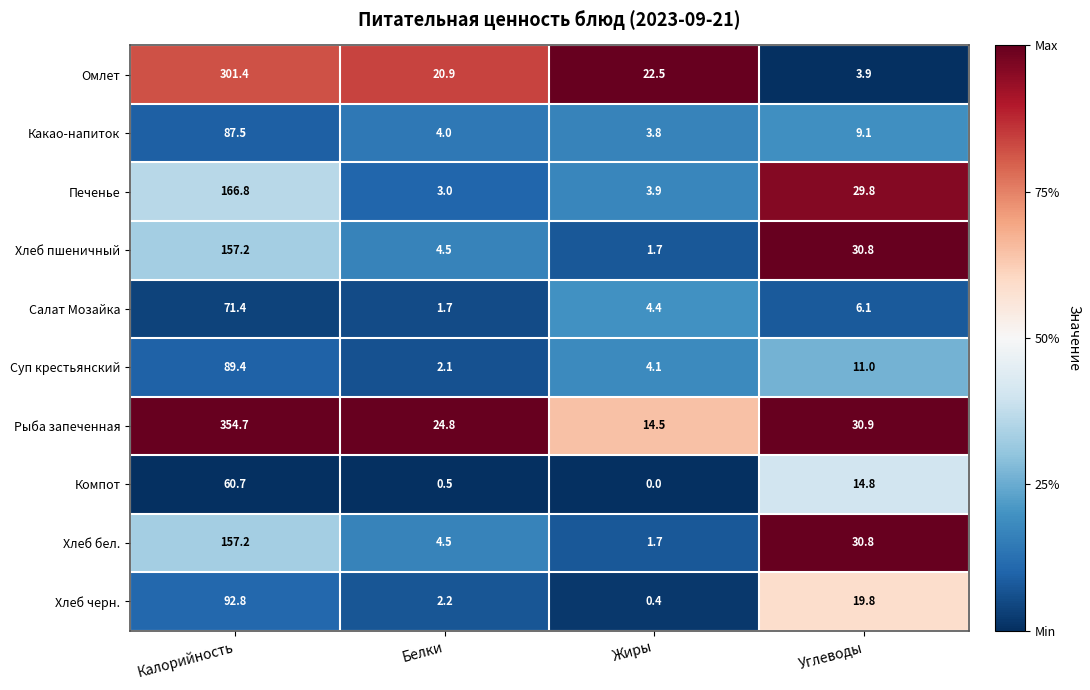

At which label does Хлеб черн. reach its minimum?

Жиры